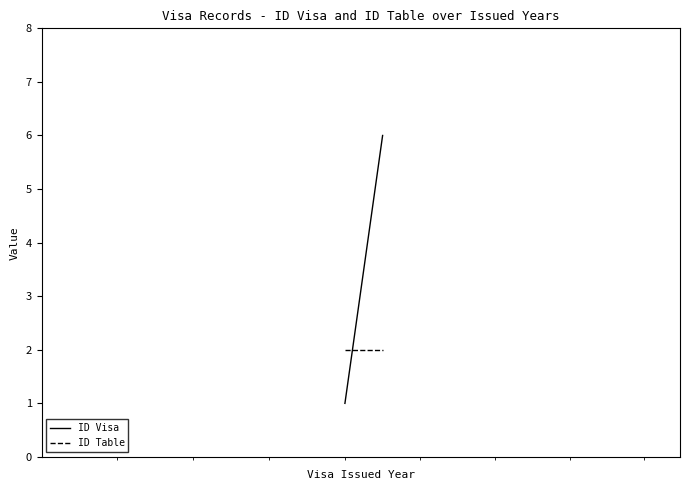

Which series has the largest total across all categories?

ID Visa